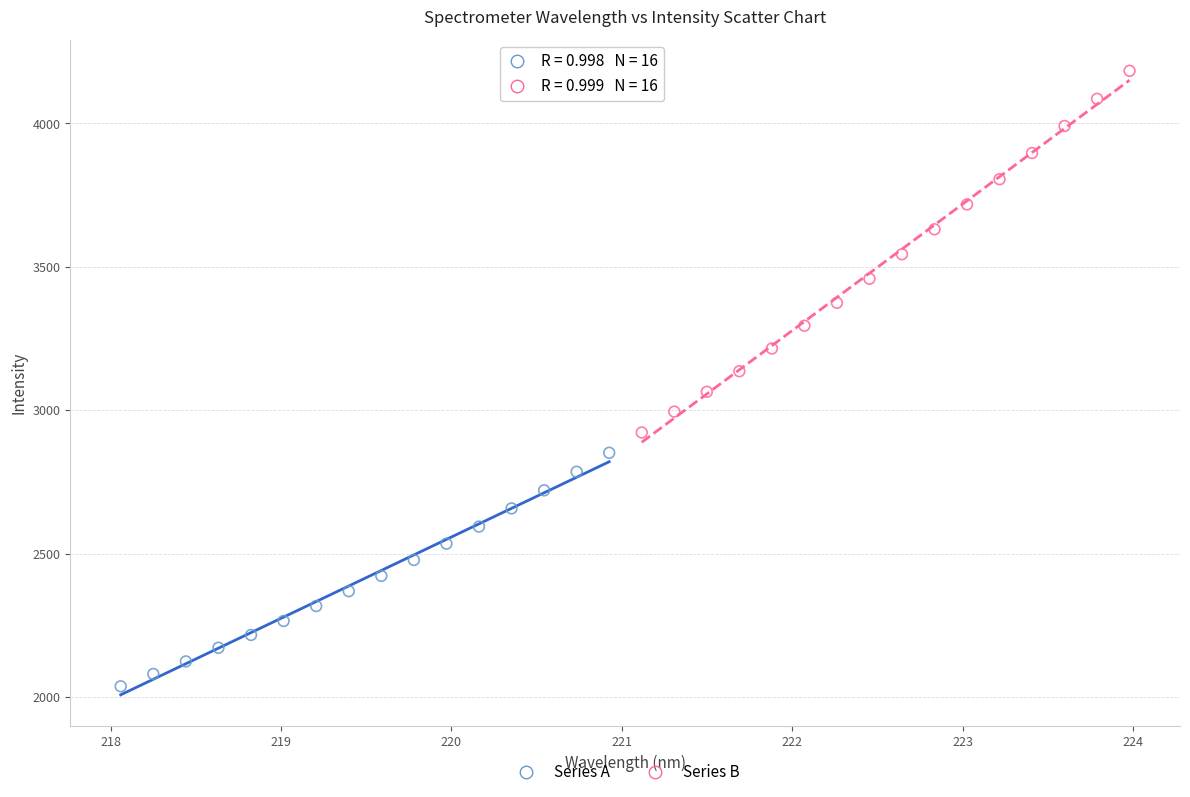

Which series reaches the minimum Y coordinate?

Series A